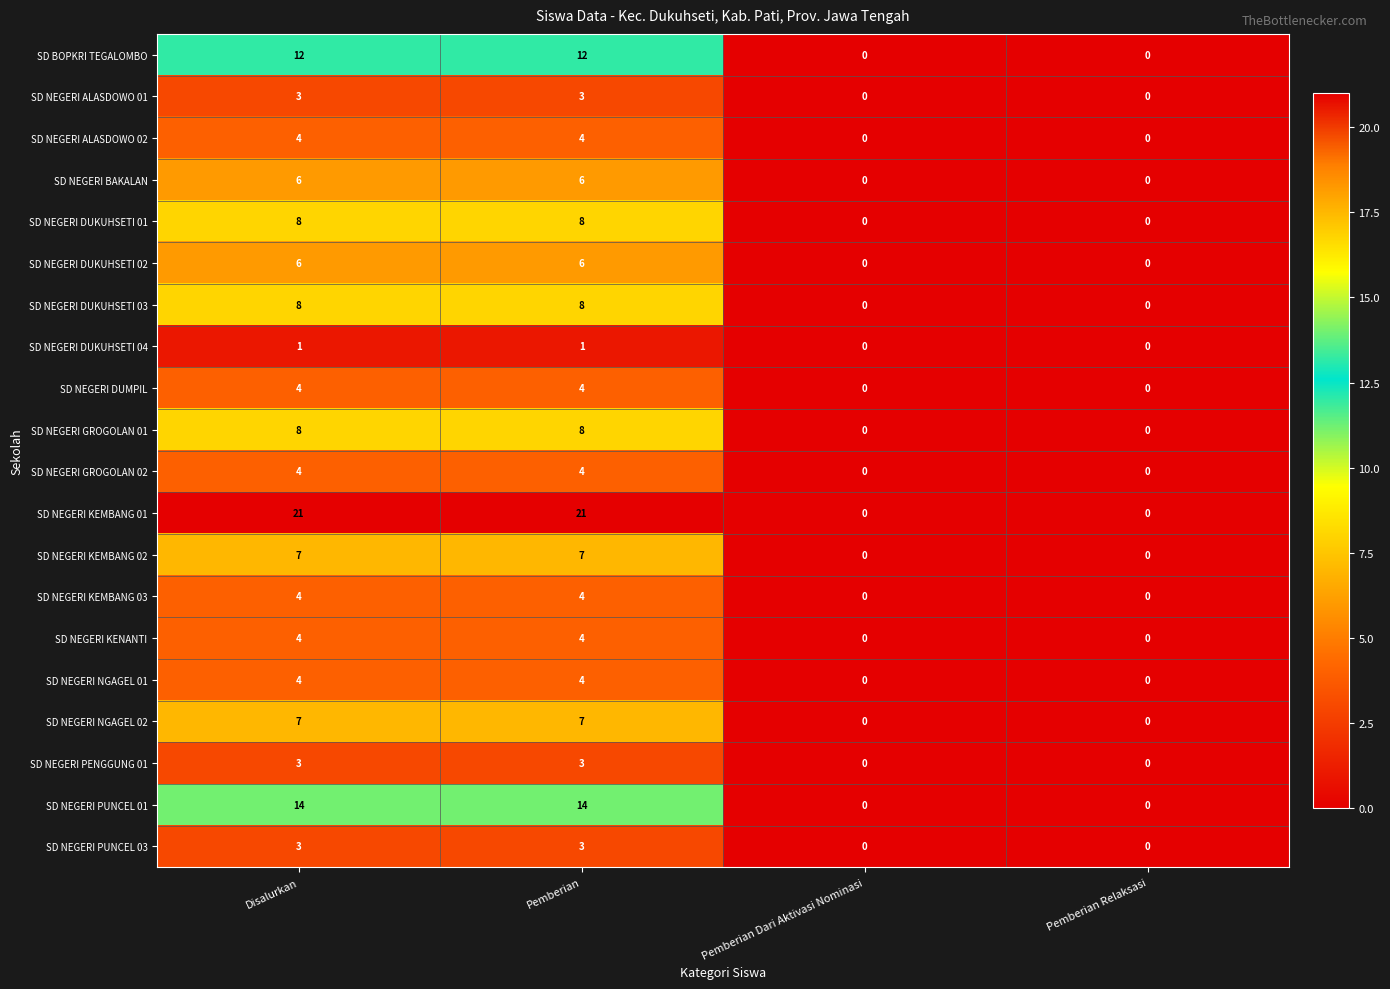

Is the value of SD NEGERI DUMPIL at Pemberian Dari Aktivasi Nominasi greater than the value of SD NEGERI DUKUHSETI 03 at Disalurkan?

No